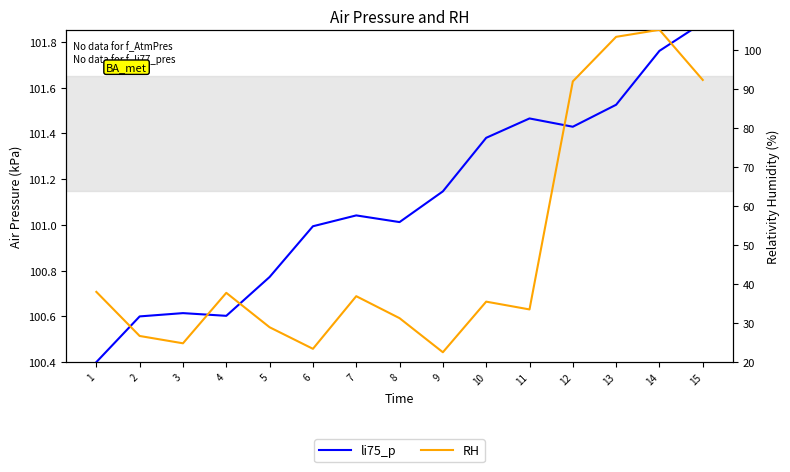

Count the number of categories in the chart.

15